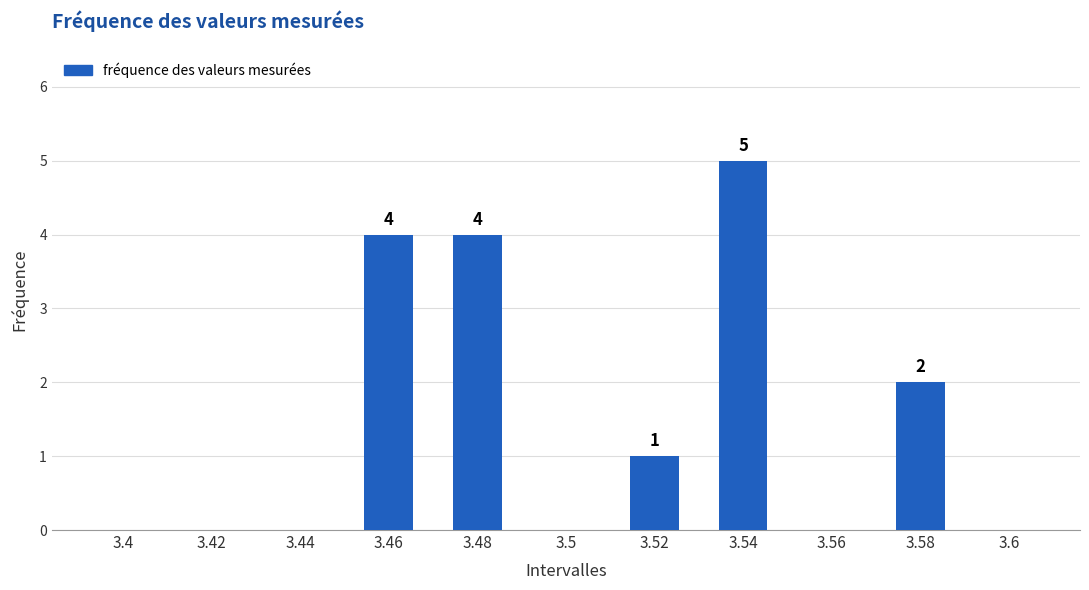

Which has a higher value, 3.44 or 3.46?

3.46